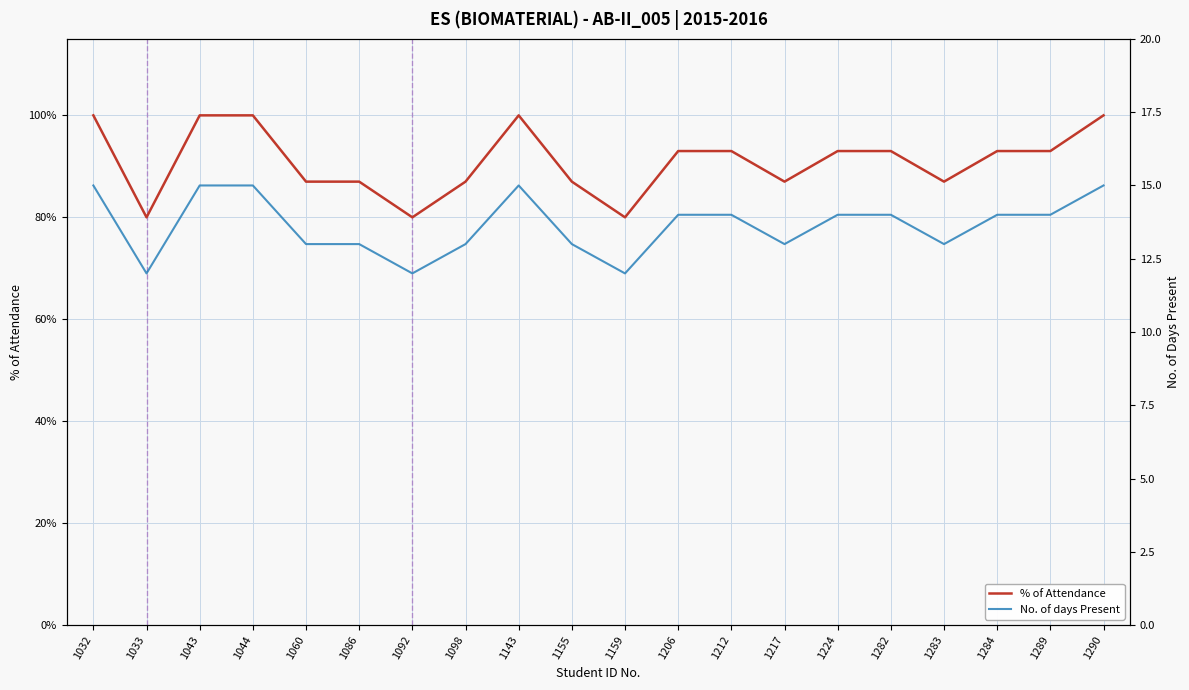

What is the difference between the % of Attendance values at 1206 and 1290?

7